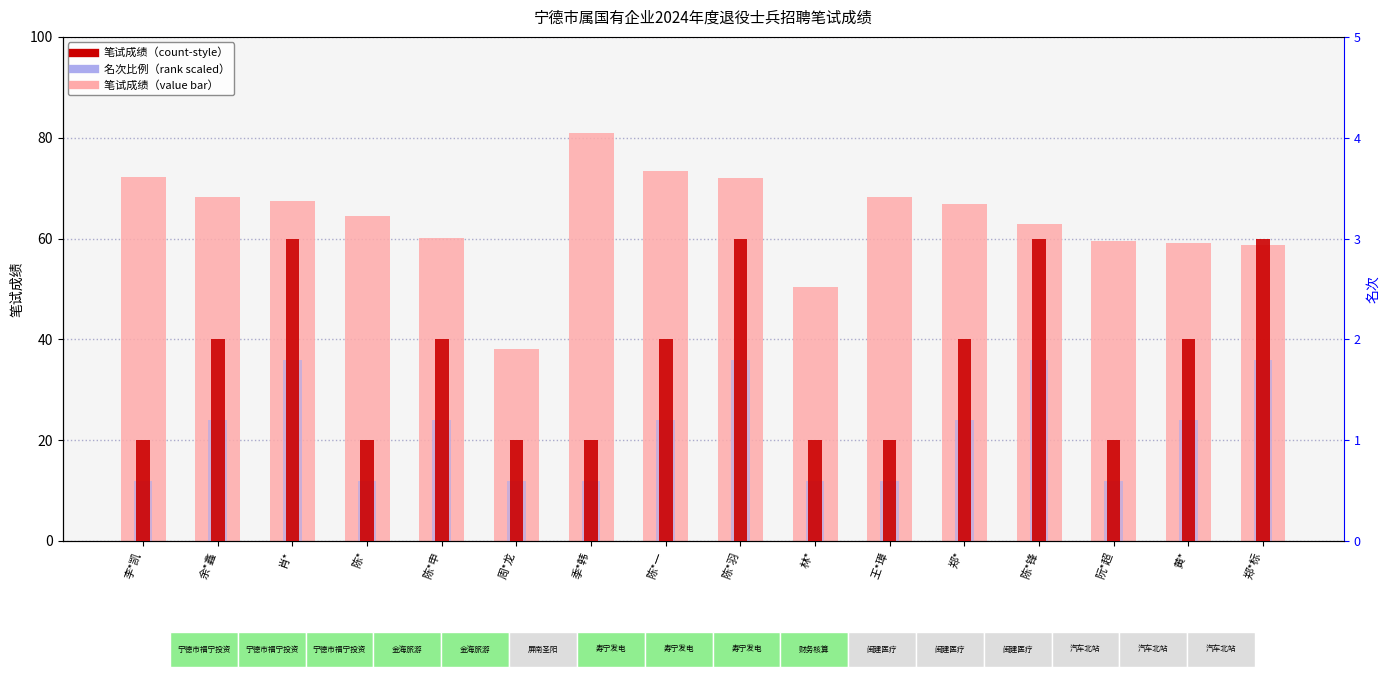

What is the label of the 6th bar from the left?

周*龙